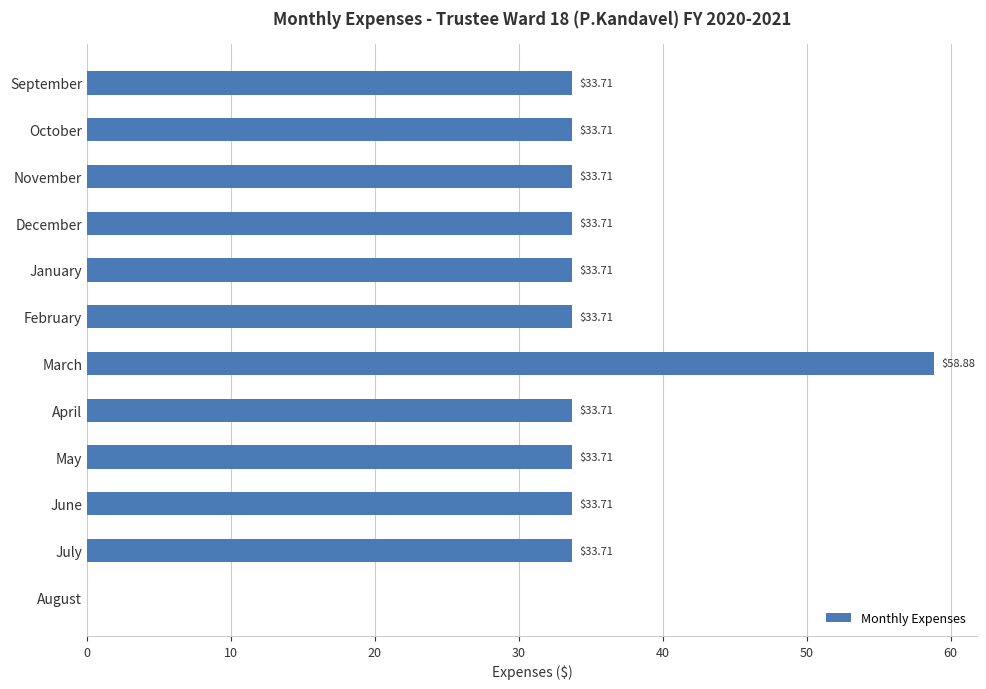

Which label corresponds to the largest value in the chart?

March